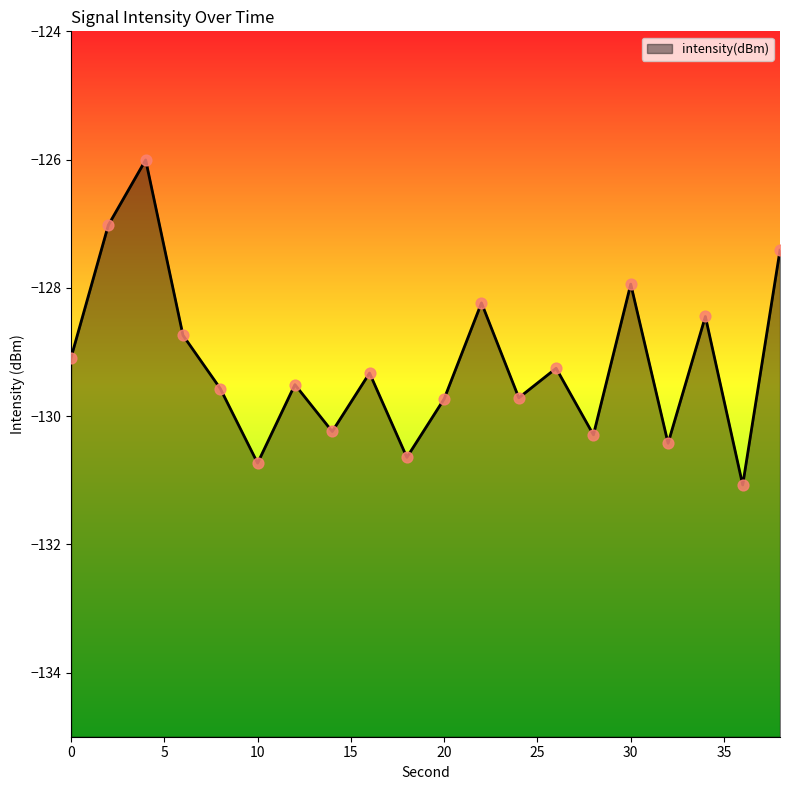

What is the change in value from 22 to 24?

-1.5